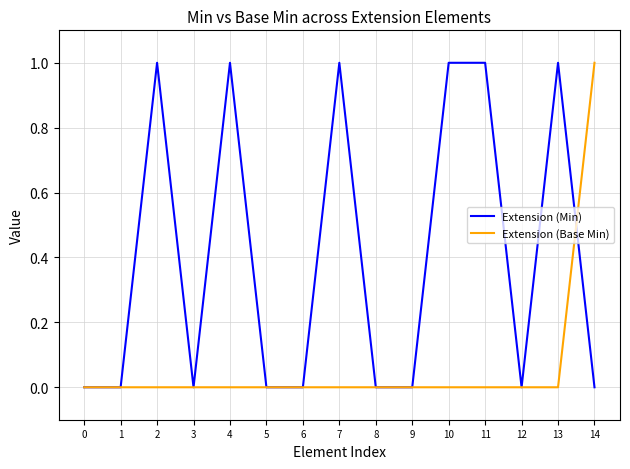

Reading left to right, what are all the values shown in this chart?

Extension (Min): 0=0	1=0	2=1	3=0	4=1	5=0	6=0	7=1	8=0	9=0	10=1	11=1	12=0	13=1	14=0
Extension (Base Min): 0=0	1=0	2=0	3=0	4=0	5=0	6=0	7=0	8=0	9=0	10=0	11=0	12=0	13=0	14=1